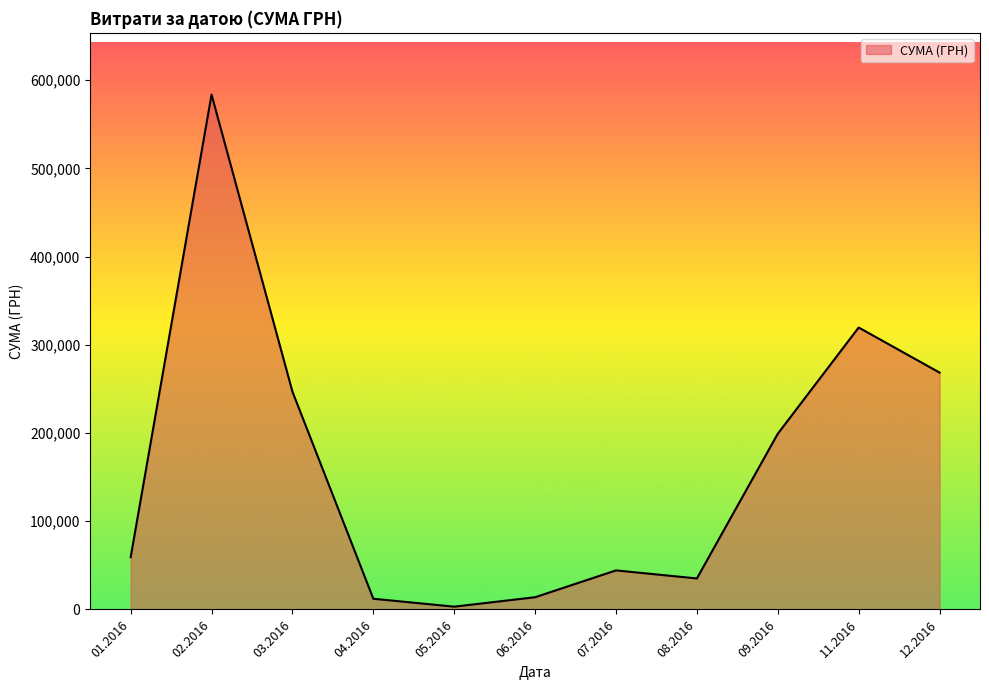

Is it true that the value at 12.2016 is 268468.5?

True